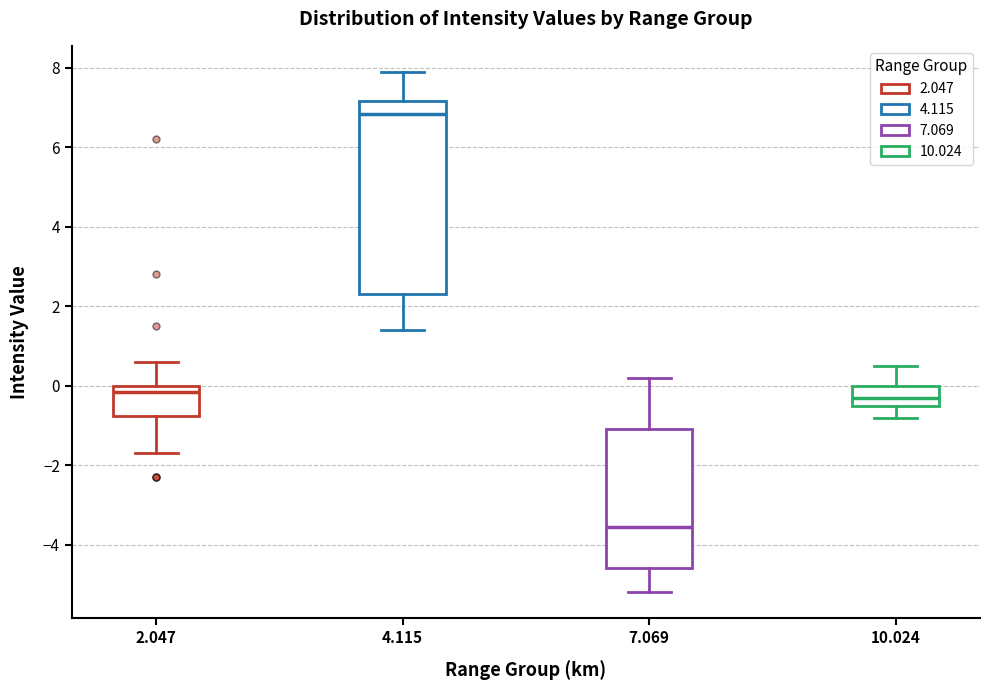

Which box has the lowest median line?

7.069